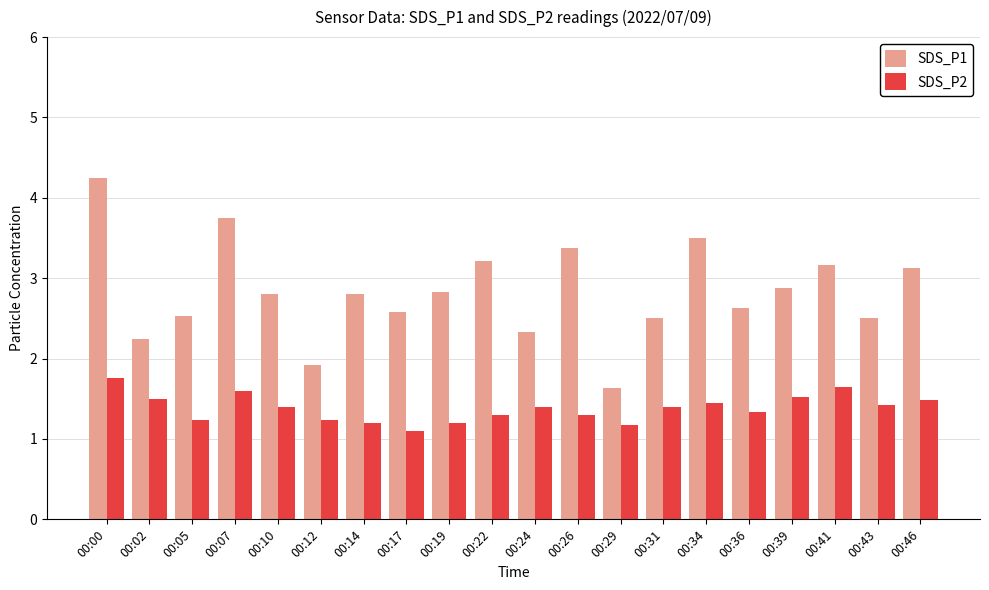

How many bars are there in total?

40